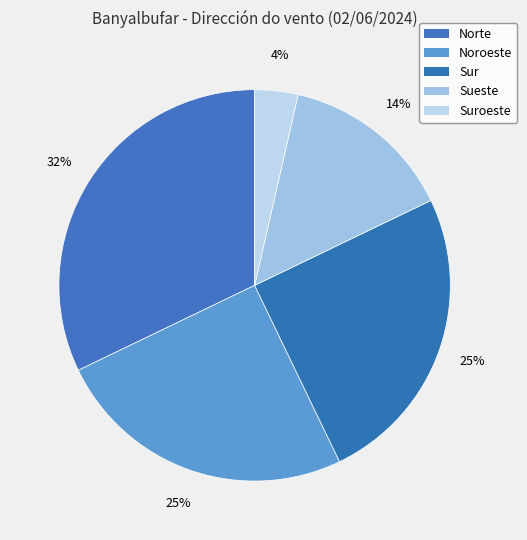

Approximately how many times larger is the value at Suroeste compared to Norte?

0.1